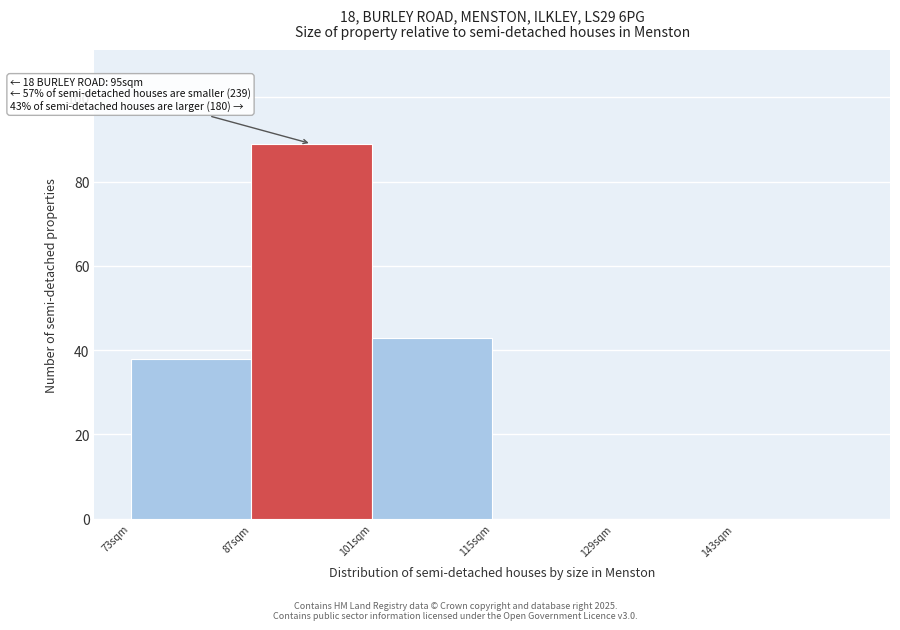

Over which range of the x-axis is the bar tallest?

87 to 101